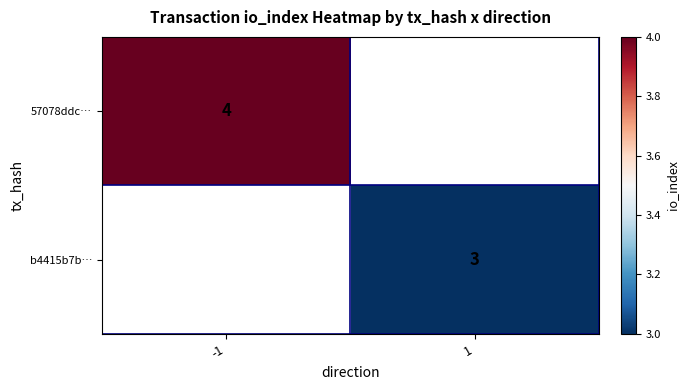

At how many categories does at least one series exceed 3?

1